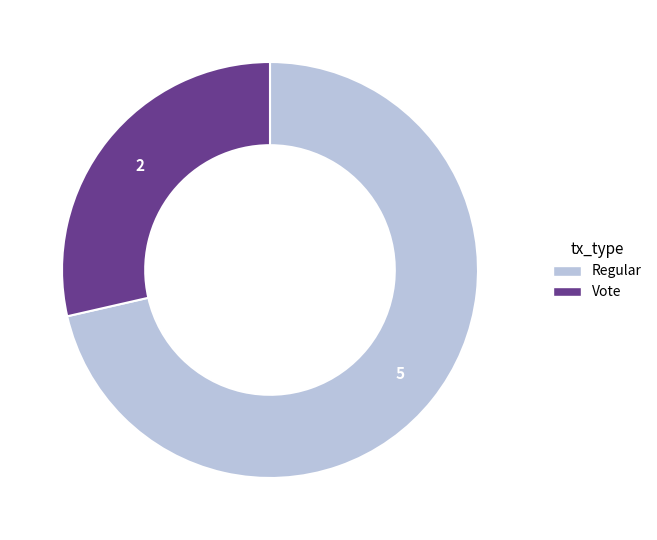

Which has a higher value, Vote or Regular?

Regular